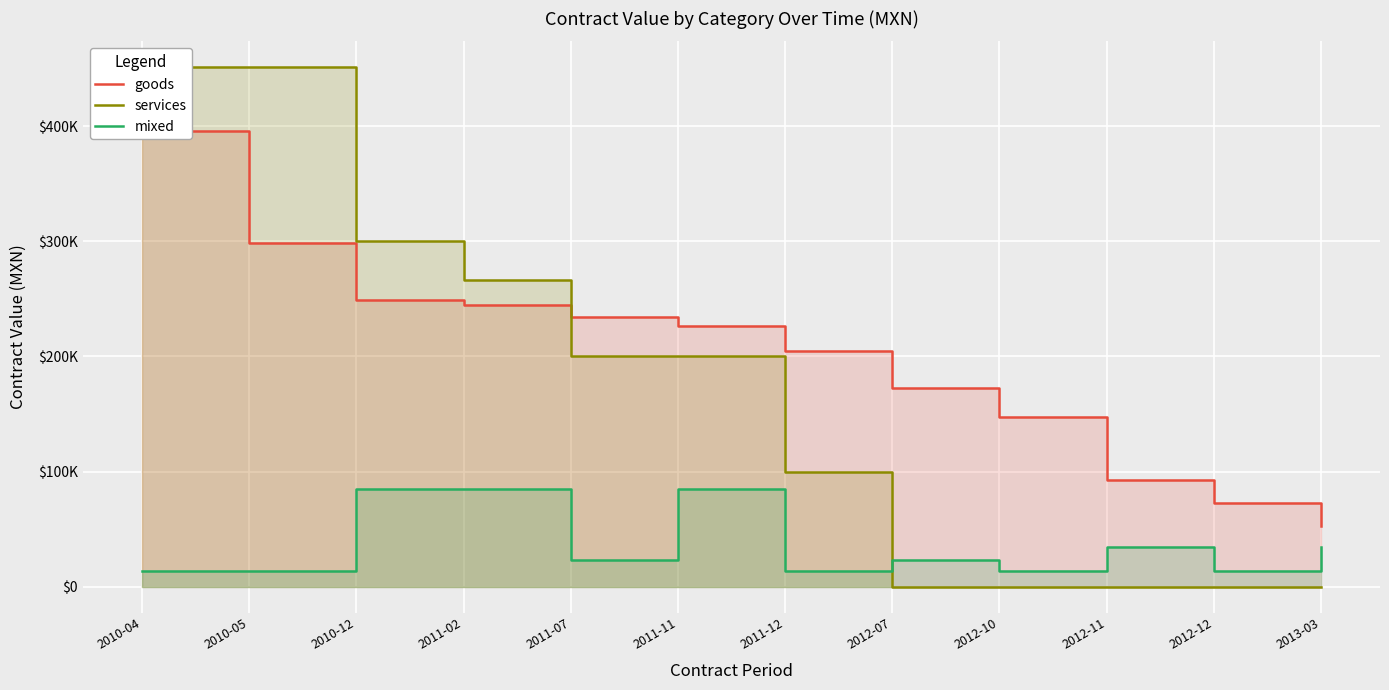

How many data points in goods are above 226200?

5